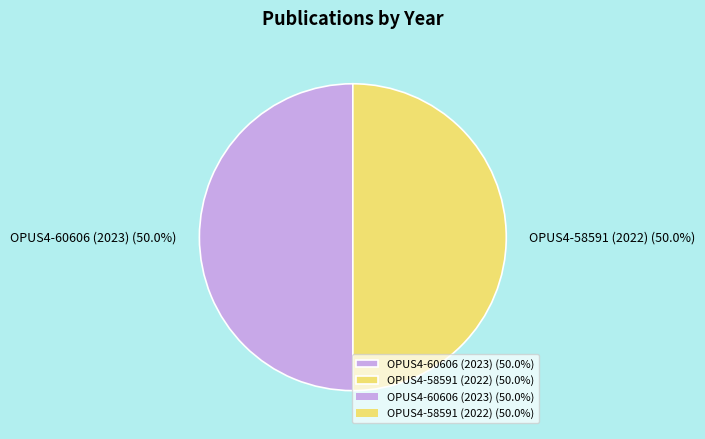

Combined, do OPUS4-60606 (2023) (50.0%) and OPUS4-58591 (2022) (50.0%) account for over 50%?

Yes